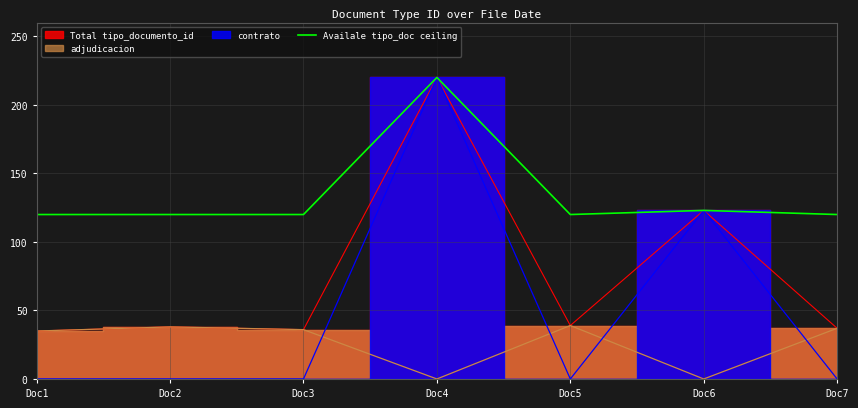

What value does the data have at Doc4, to the nearest 10?

220